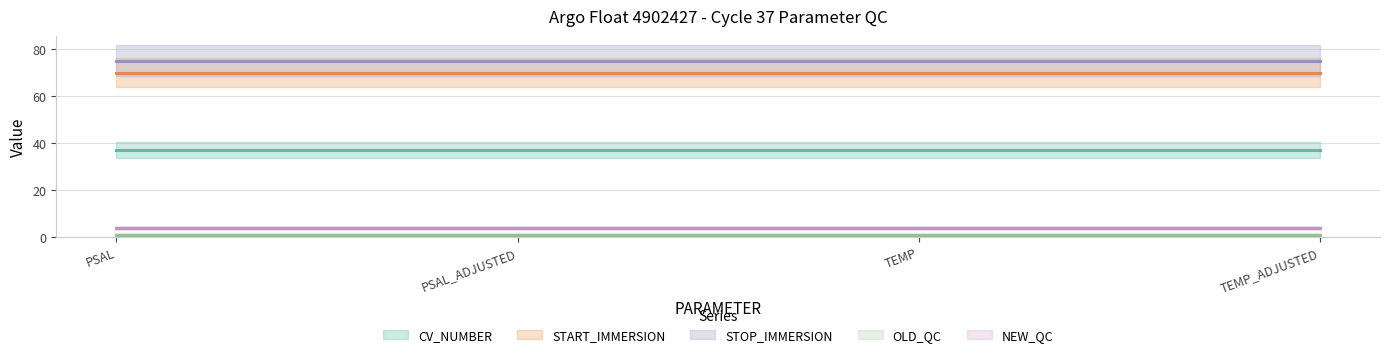

Is the value of OLD_QC at PSAL greater than the value of CV_NUMBER at TEMP_ADJUSTED?

No